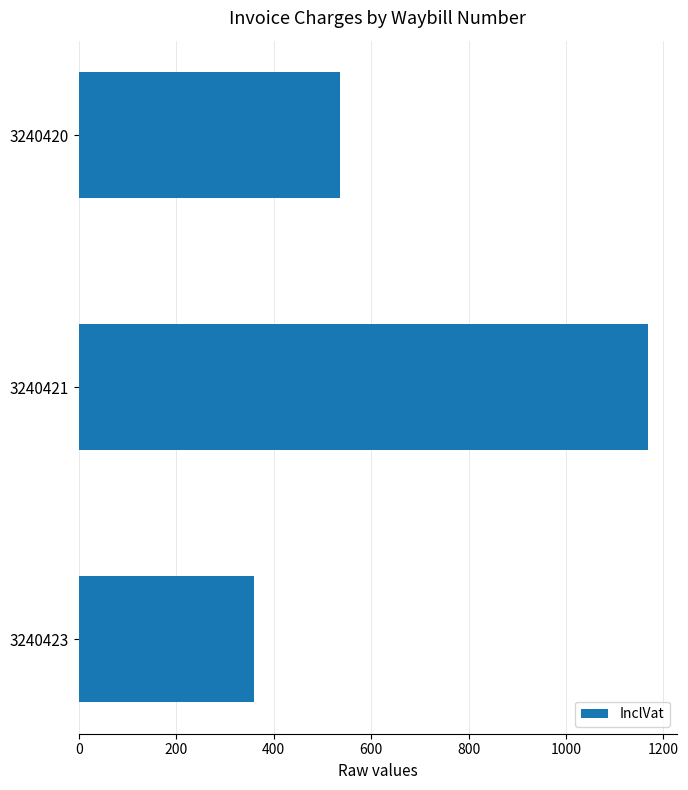

Rank the categories by value from lowest to highest.

3240423, 3240420, 3240421